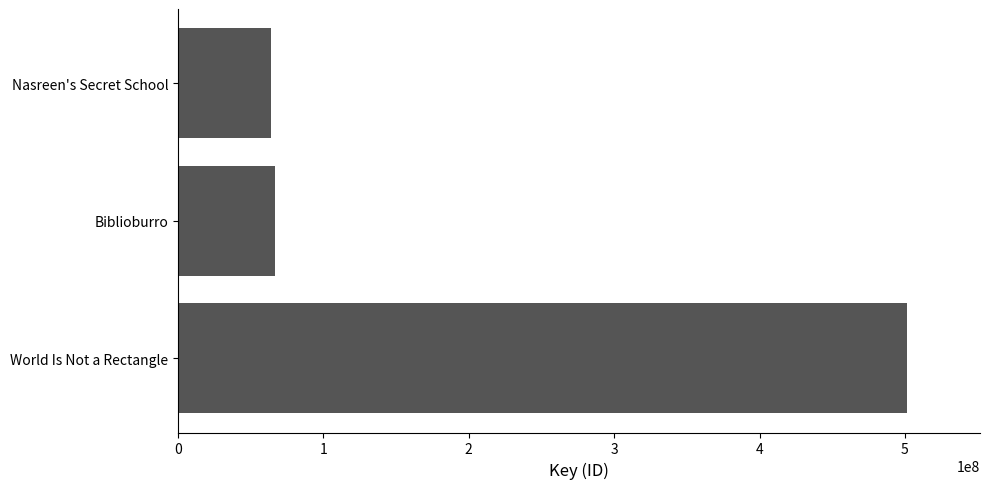

What is the sum of all values?

632083479